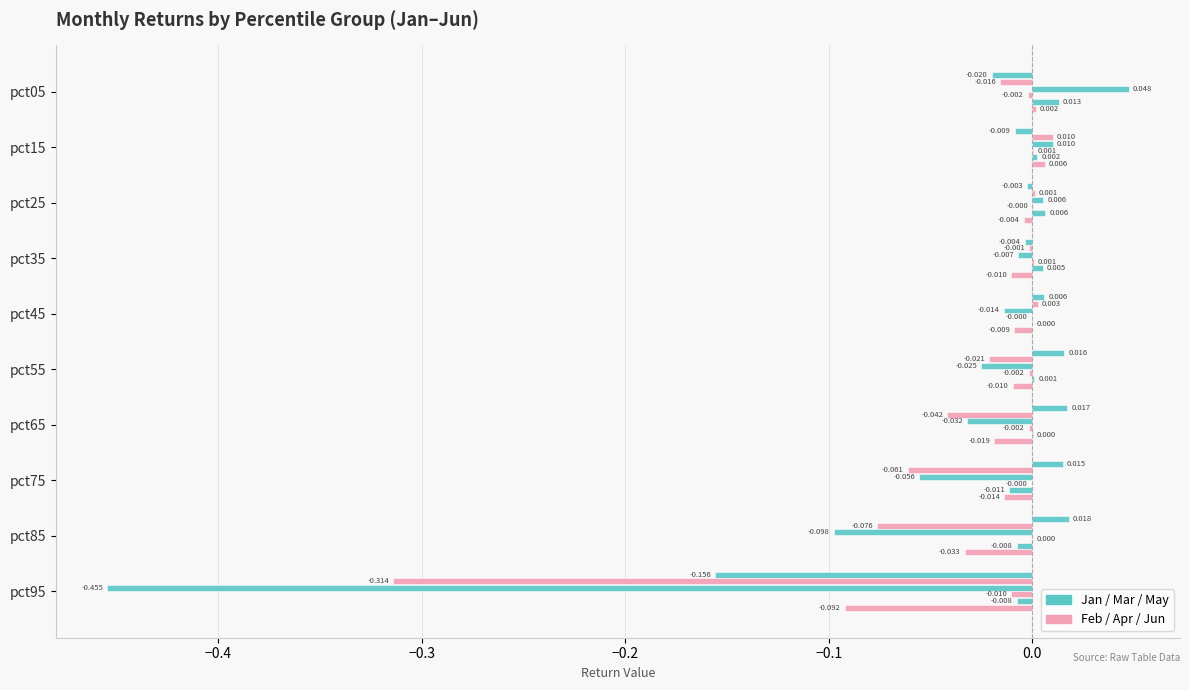

How many categories are shown in the chart?

10